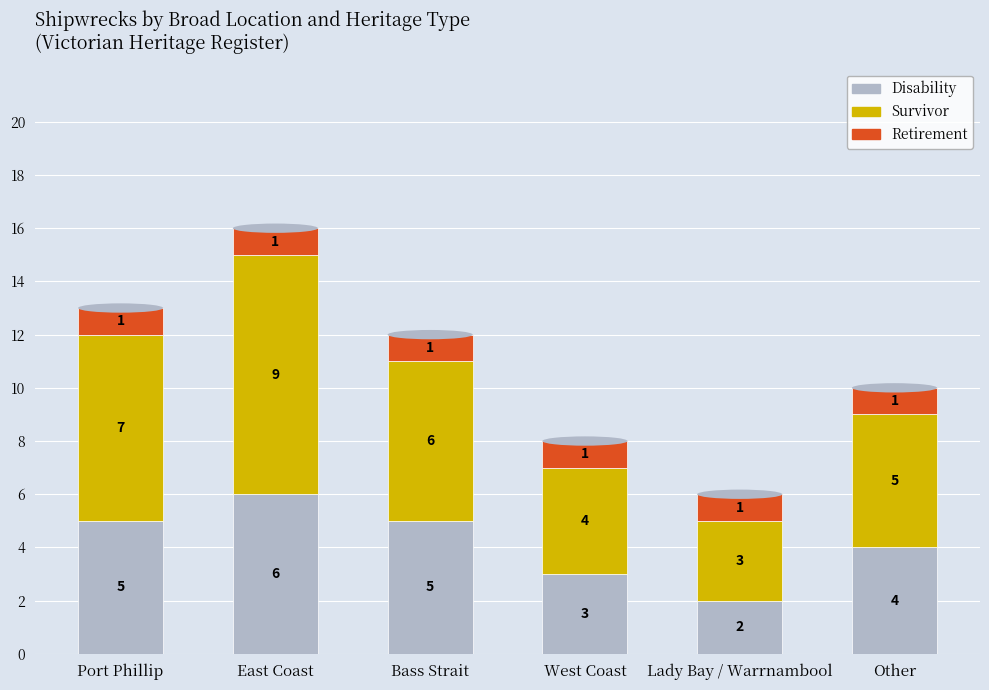

What is the highest value of the Disability series?

6